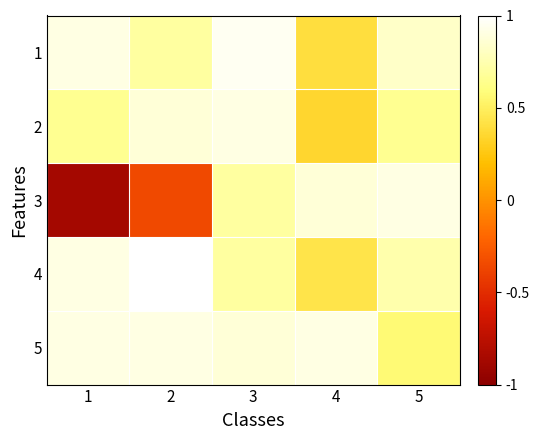

What is the smallest value displayed?

-0.9